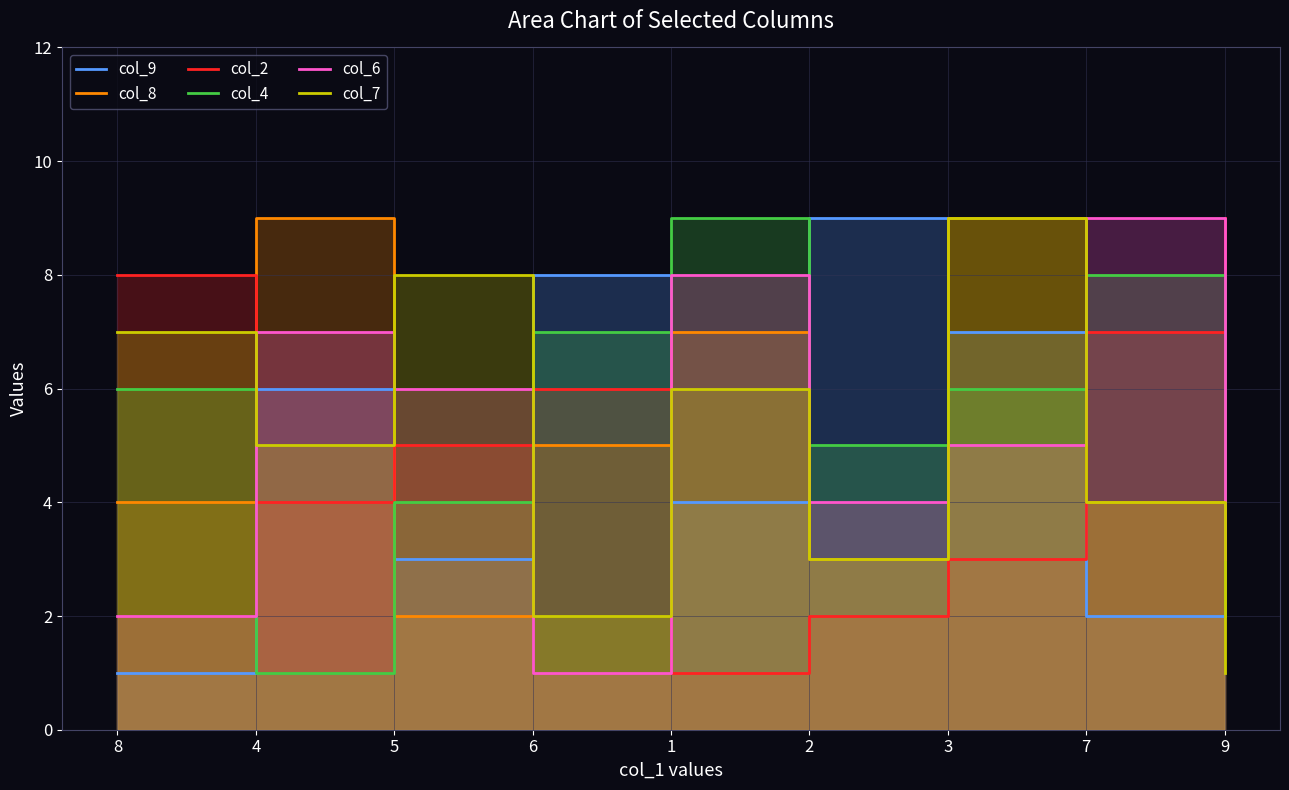

Between which two adjacent categories do col_4 and col_2 first intersect?

5 and 6